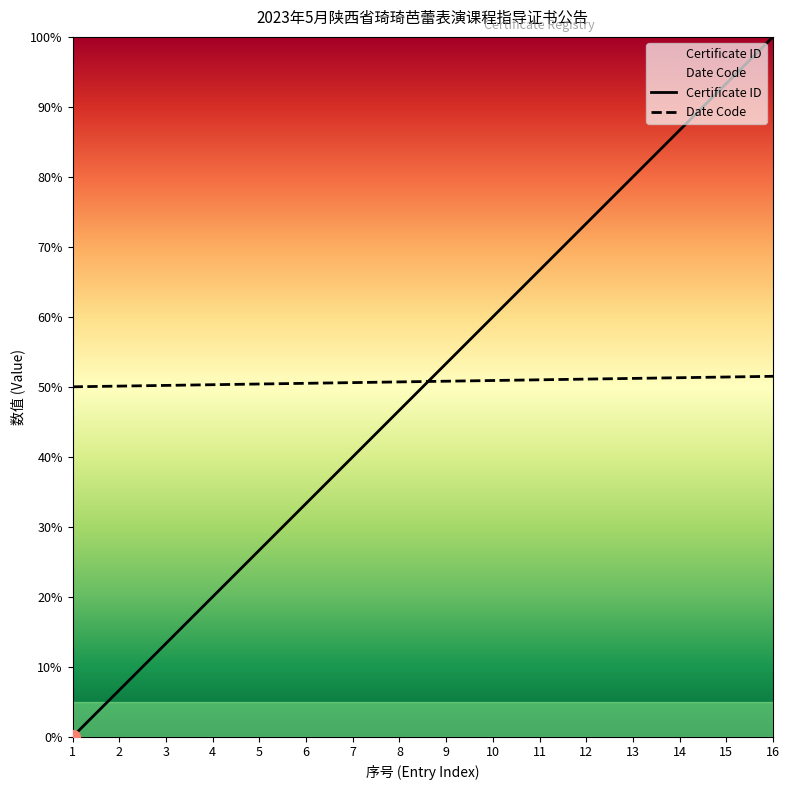

Rank the categories by value from lowest to highest.

1, 2, 3, 4, 5, 6, 7, 8, 9, 10, 11, 12, 13, 14, 15, 16